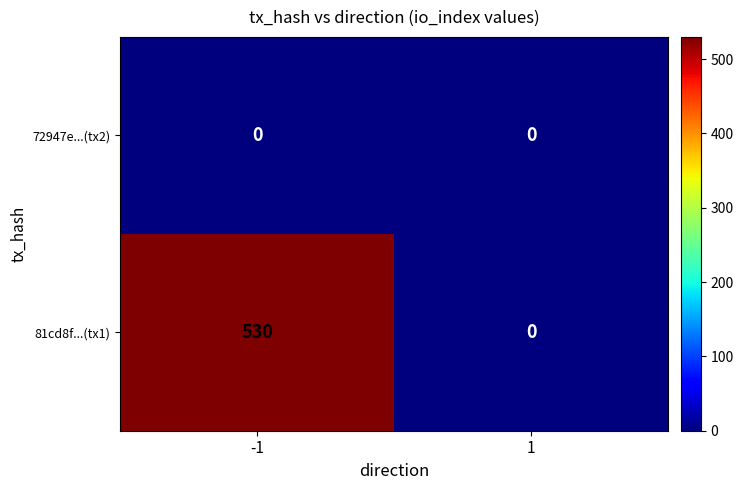

What is the maximum value for 81cd8f...(tx1)?

530